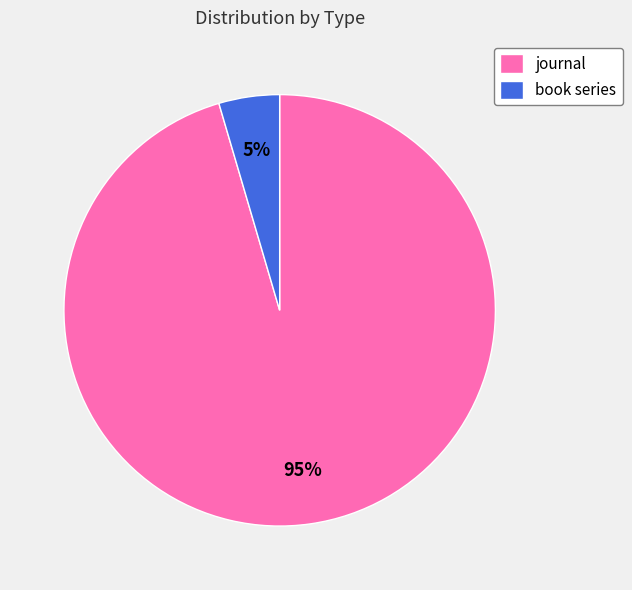

Rank the categories by value from highest to lowest.

journal, book series